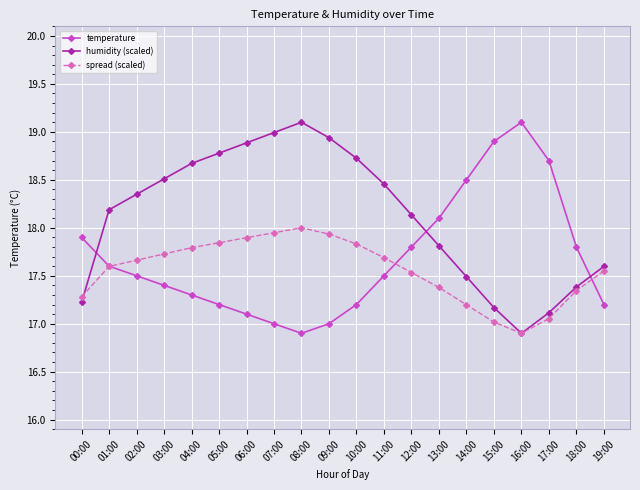

What is the minimum value for temperature?

16.9